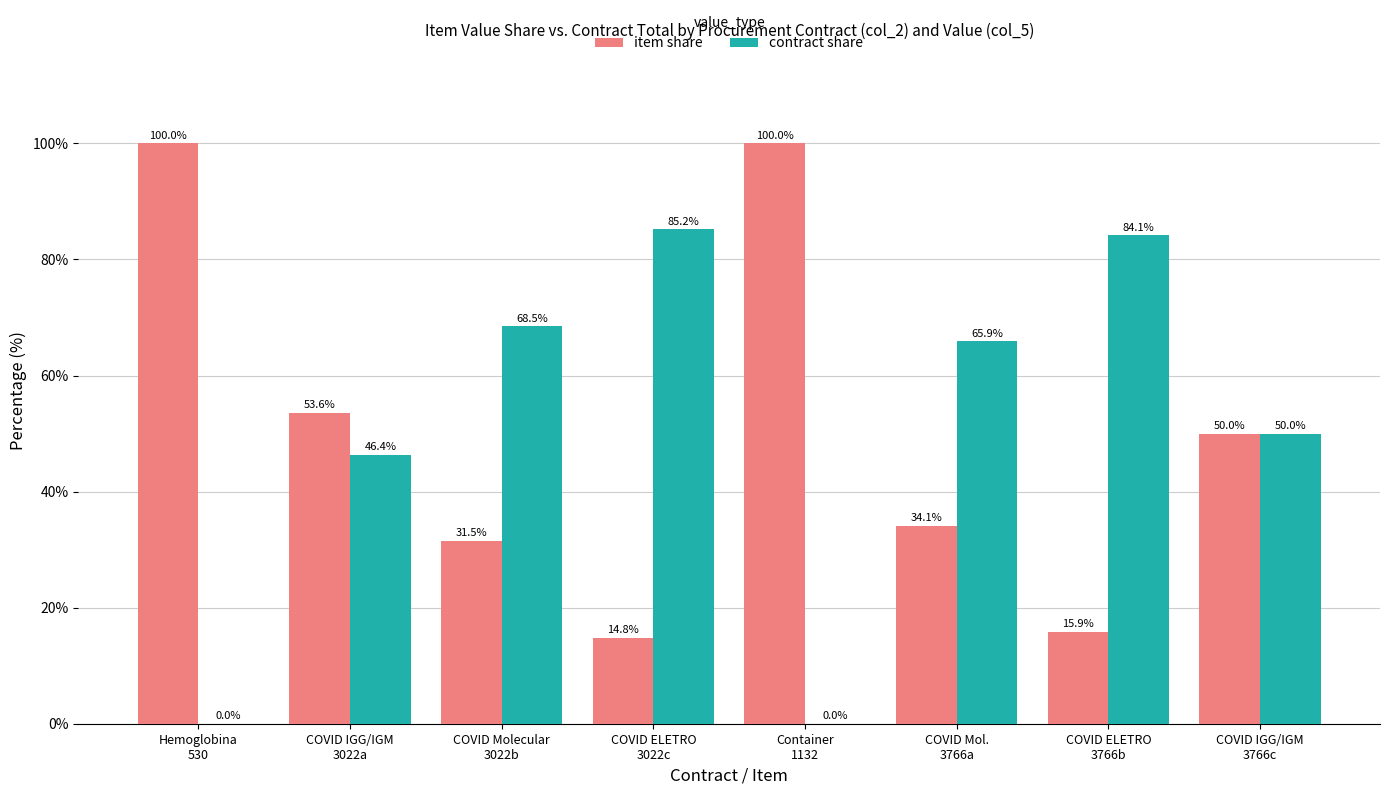

How many positive values does the contract share series have?

6